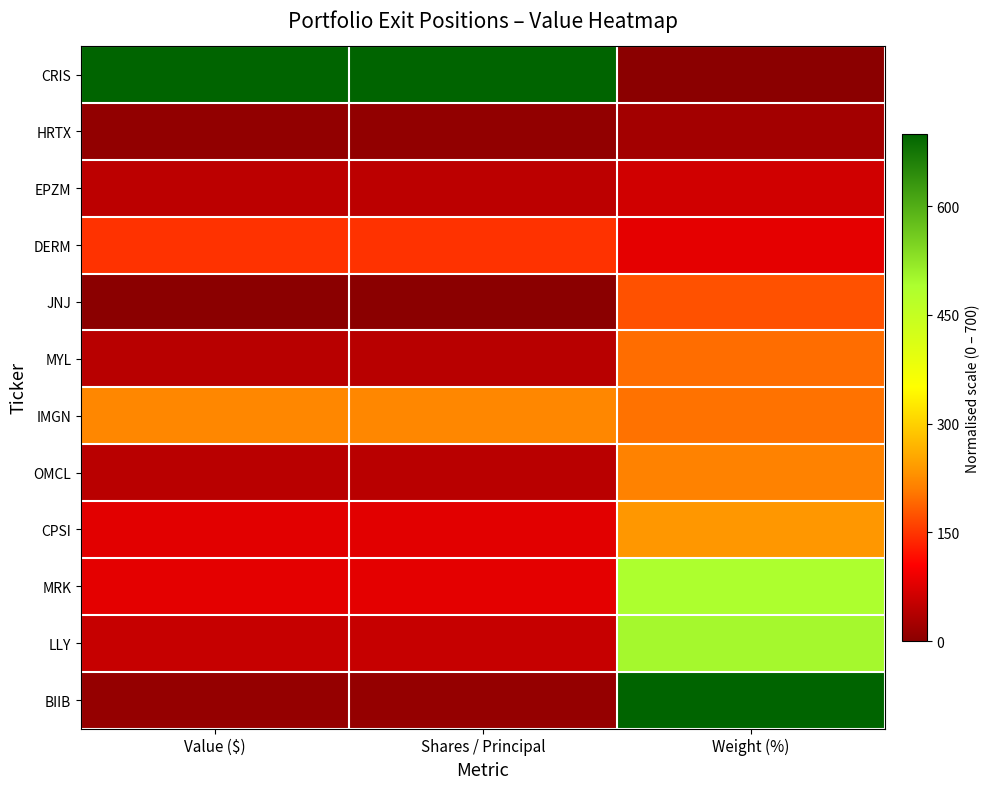

Reading left to right, extract all data points from this chart.

CRIS: Value ($)=700.0	Shares / Principal=700.0	Weight (%)=0.0
HRTX: Value ($)=8.2	Shares / Principal=8.2	Weight (%)=23.0
EPZM: Value ($)=45.4	Shares / Principal=45.4	Weight (%)=64.0
DERM: Value ($)=146.4	Shares / Principal=146.4	Weight (%)=83.3
JNJ: Value ($)=0.0	Shares / Principal=0.0	Weight (%)=172.5
MYL: Value ($)=42.1	Shares / Principal=42.1	Weight (%)=196.3
IMGN: Value ($)=219.0	Shares / Principal=219.0	Weight (%)=200.5
OMCL: Value ($)=43.2	Shares / Principal=43.2	Weight (%)=214.0
CPSI: Value ($)=80.7	Shares / Principal=80.7	Weight (%)=237.6
MRK: Value ($)=81.5	Shares / Principal=81.5	Weight (%)=488.1
LLY: Value ($)=53.6	Shares / Principal=53.6	Weight (%)=498.0
BIIB: Value ($)=10.2	Shares / Principal=10.2	Weight (%)=700.0